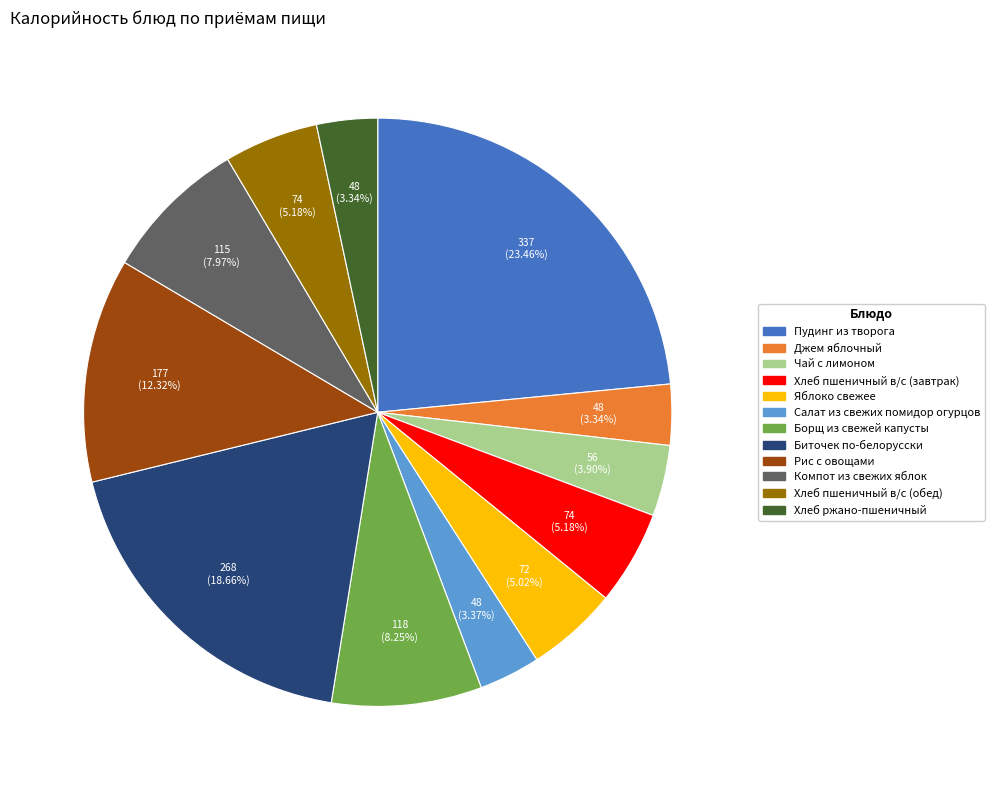

What percentage is the Чай с лимоном slice, to the nearest percent?

4%